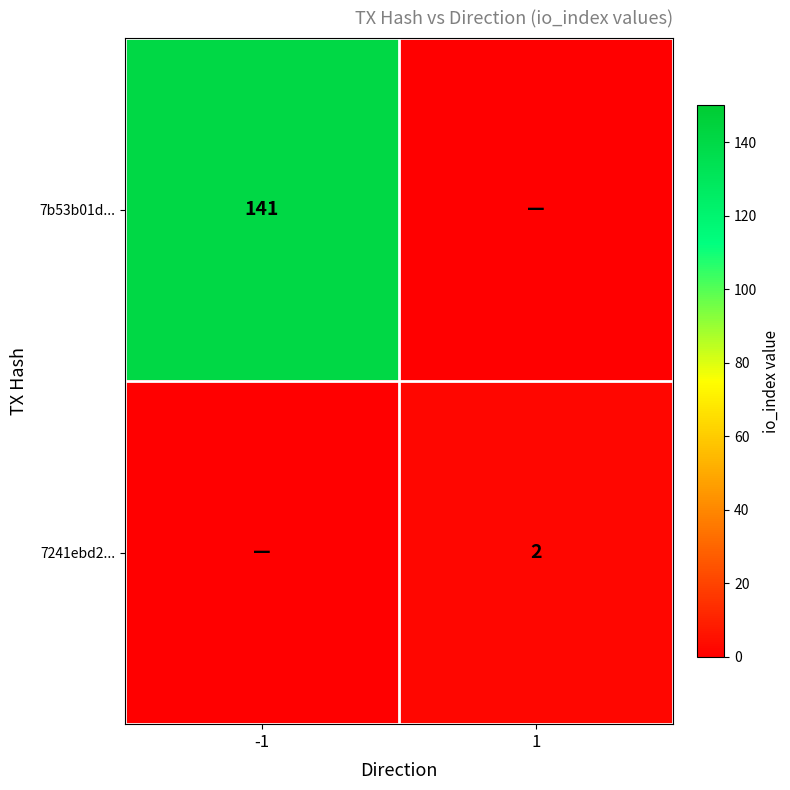

What is the maximum value shown in the chart?

141